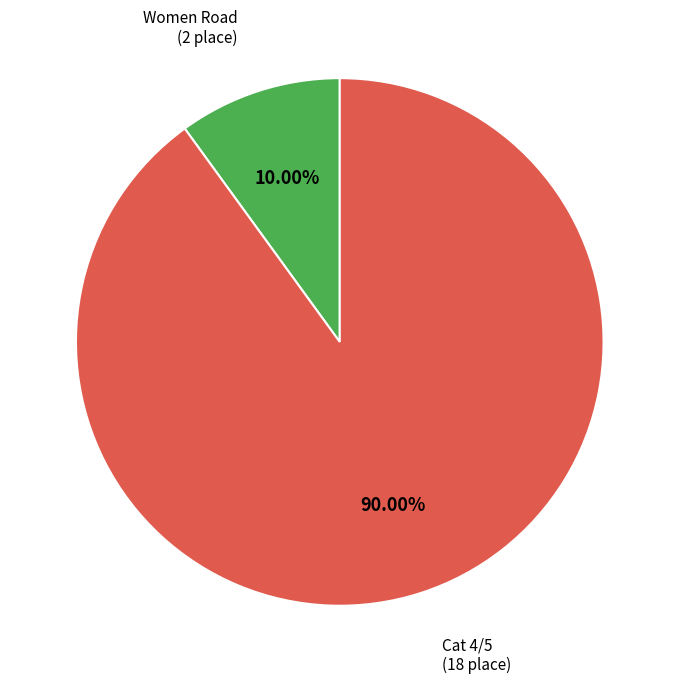

To the nearest percent, what is the difference between the Cat 4/5 and Women Road slice percentages?

80%